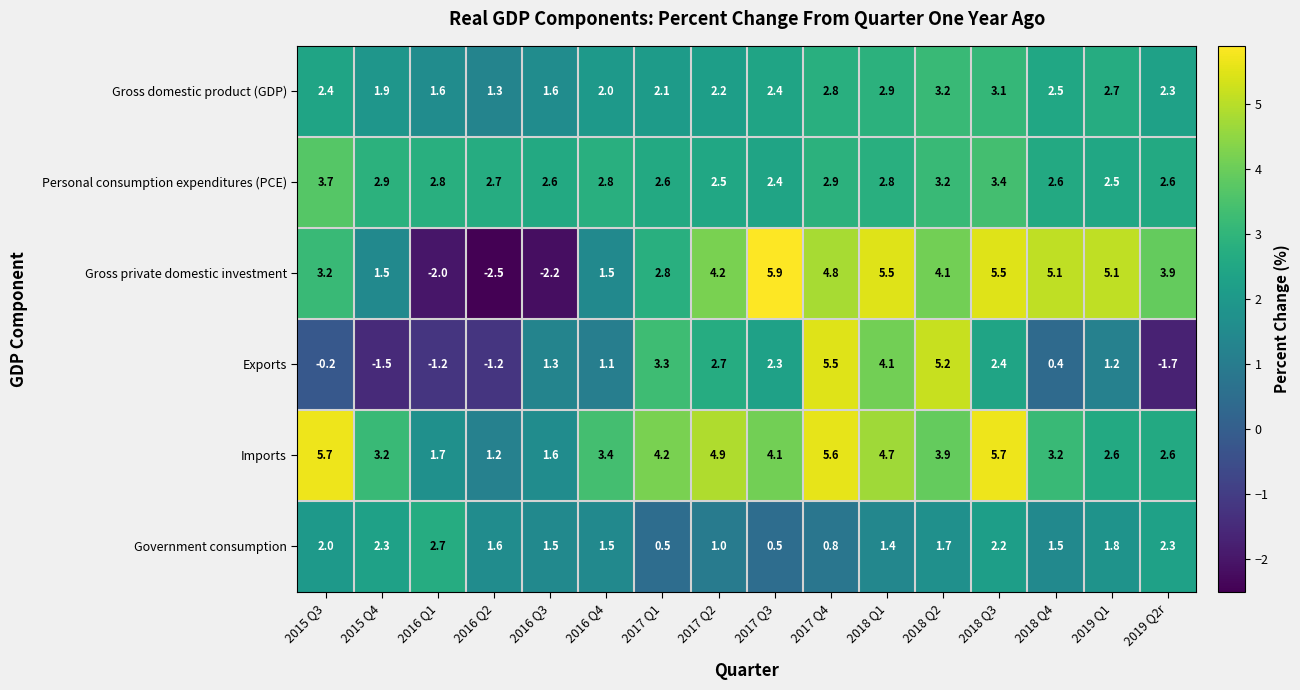

How many data points does each series have?

16